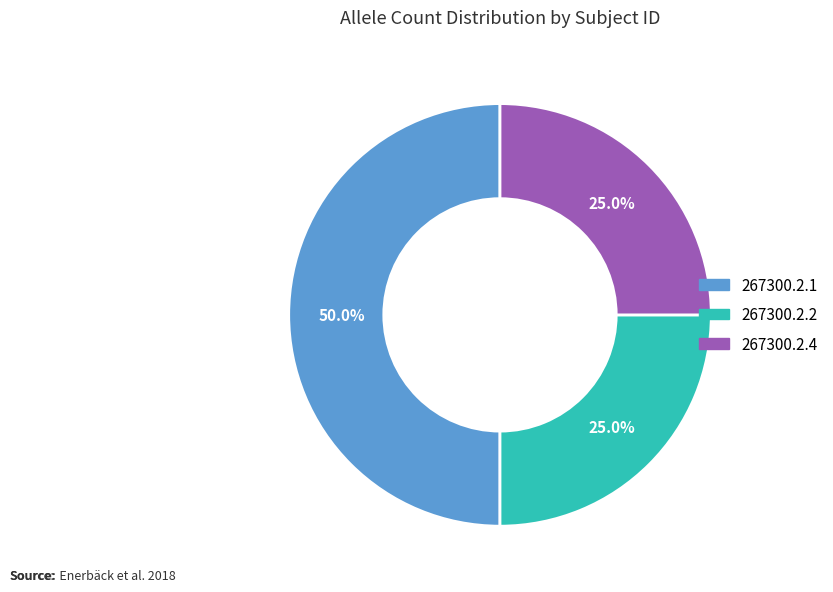

The 267300.2.1 slice represents 50% of the pie. True or false?

True